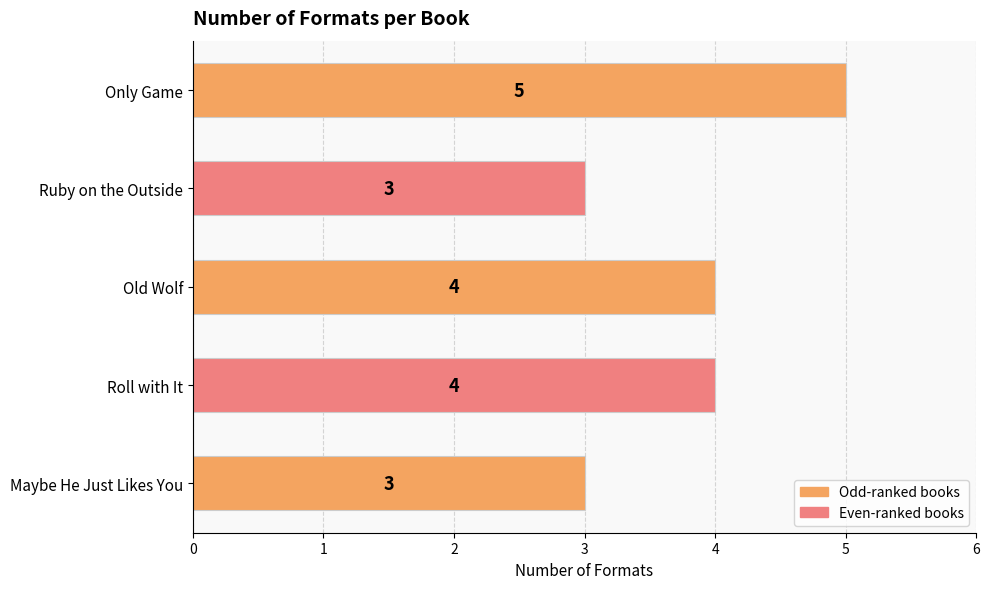

What is the approximate value at Maybe He Just Likes You?

3